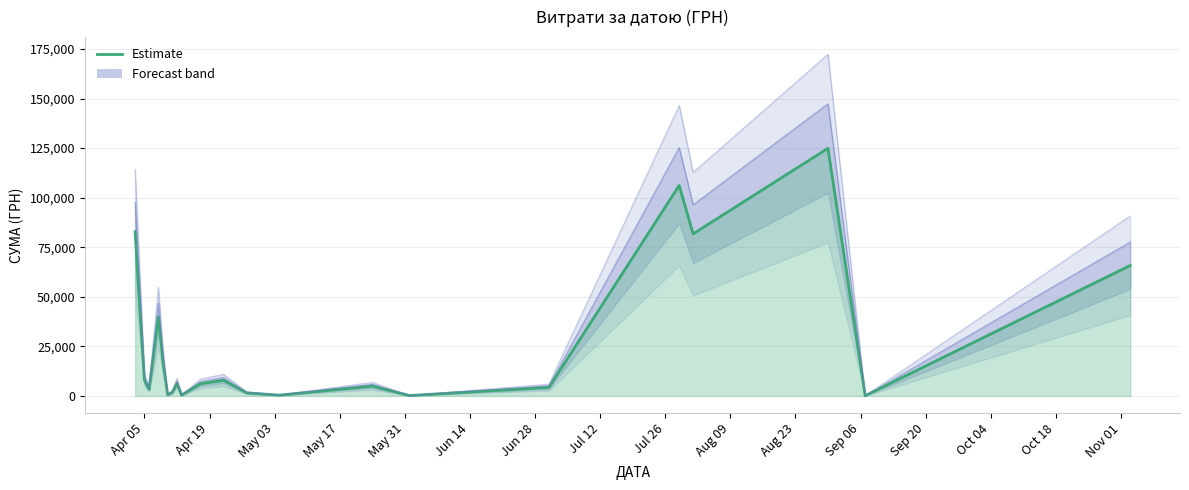

What is the smallest value displayed?

84.5